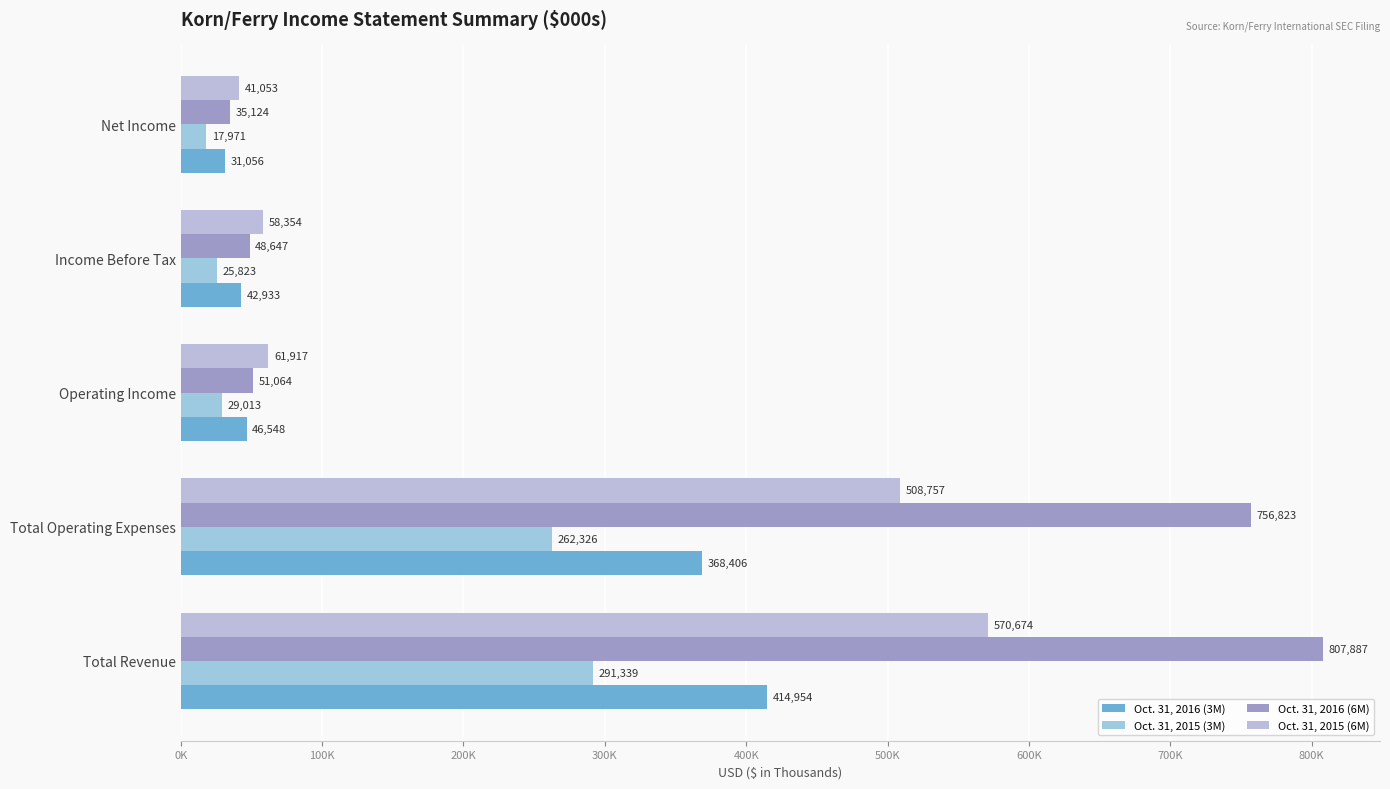

Rank the series by their maximum value, from highest to lowest.

Oct. 31, 2016 (6M), Oct. 31, 2015 (6M), Oct. 31, 2016 (3M), Oct. 31, 2015 (3M)